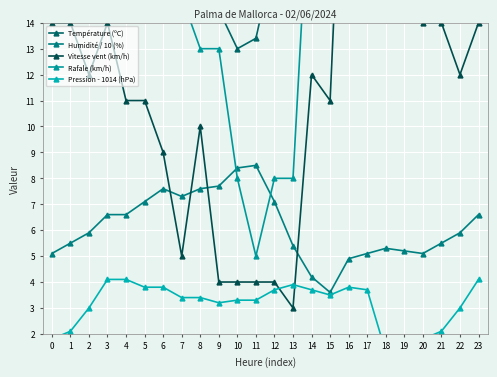

Is it true that Humidité / 10 (%) equals 4.2 at 14?

True